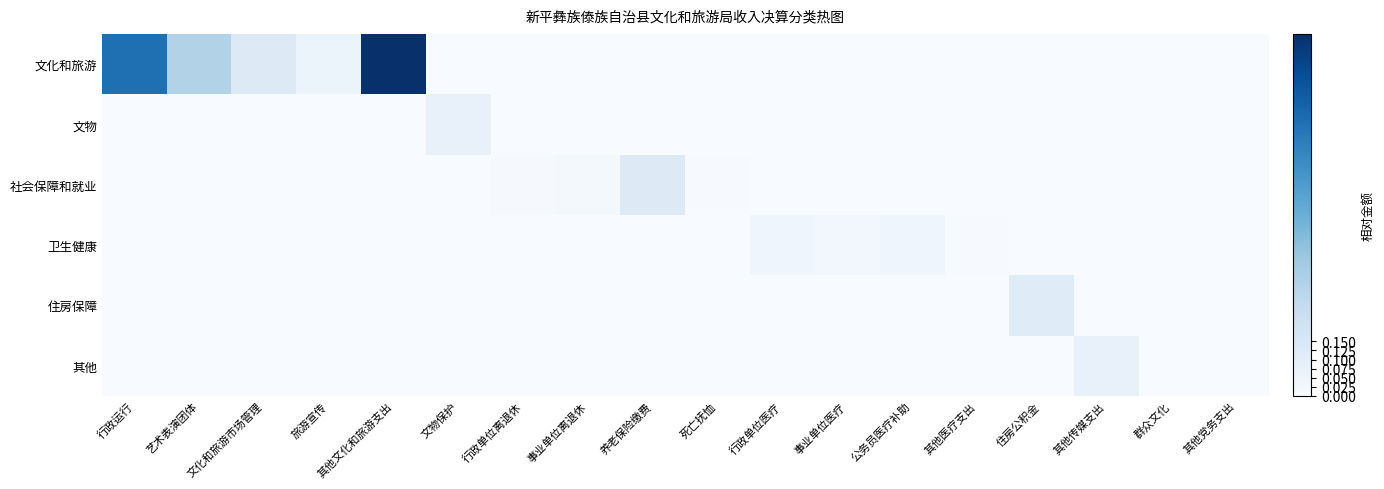

Reading left to right, extract all data points from this chart.

文化和旅游: 行政运行=0.8	艺术表演团体=0.3	文化和旅游市场管理=0.1	旅游宣传=0.1	其他文化和旅游支出=1.0	文物保护=0.0	行政单位离退休=0.0	事业单位离退休=0.0	养老保险缴费=0.0	死亡抚恤=0.0	行政单位医疗=0.0	事业单位医疗=0.0	公务员医疗补助=0.0	其他医疗支出=0.0	住房公积金=0.0	其他传媒支出=0.0	群众文化=0.0	其他党务支出=0.0
文物: 行政运行=0.0	艺术表演团体=0.0	文化和旅游市场管理=0.0	旅游宣传=0.0	其他文化和旅游支出=0.0	文物保护=0.1	行政单位离退休=0.0	事业单位离退休=0.0	养老保险缴费=0.0	死亡抚恤=0.0	行政单位医疗=0.0	事业单位医疗=0.0	公务员医疗补助=0.0	其他医疗支出=0.0	住房公积金=0.0	其他传媒支出=0.0	群众文化=0.0	其他党务支出=0.0
社会保障和就业: 行政运行=0.0	艺术表演团体=0.0	文化和旅游市场管理=0.0	旅游宣传=0.0	其他文化和旅游支出=0.0	文物保护=0.0	行政单位离退休=0.0	事业单位离退休=0.0	养老保险缴费=0.1	死亡抚恤=0.0	行政单位医疗=0.0	事业单位医疗=0.0	公务员医疗补助=0.0	其他医疗支出=0.0	住房公积金=0.0	其他传媒支出=0.0	群众文化=0.0	其他党务支出=0.0
卫生健康: 行政运行=0.0	艺术表演团体=0.0	文化和旅游市场管理=0.0	旅游宣传=0.0	其他文化和旅游支出=0.0	文物保护=0.0	行政单位离退休=0.0	事业单位离退休=0.0	养老保险缴费=0.0	死亡抚恤=0.0	行政单位医疗=0.0	事业单位医疗=0.0	公务员医疗补助=0.0	其他医疗支出=0.0	住房公积金=0.0	其他传媒支出=0.0	群众文化=0.0	其他党务支出=0.0
住房保障: 行政运行=0.0	艺术表演团体=0.0	文化和旅游市场管理=0.0	旅游宣传=0.0	其他文化和旅游支出=0.0	文物保护=0.0	行政单位离退休=0.0	事业单位离退休=0.0	养老保险缴费=0.0	死亡抚恤=0.0	行政单位医疗=0.0	事业单位医疗=0.0	公务员医疗补助=0.0	其他医疗支出=0.0	住房公积金=0.1	其他传媒支出=0.0	群众文化=0.0	其他党务支出=0.0
其他: 行政运行=0.0	艺术表演团体=0.0	文化和旅游市场管理=0.0	旅游宣传=0.0	其他文化和旅游支出=0.0	文物保护=0.0	行政单位离退休=0.0	事业单位离退休=0.0	养老保险缴费=0.0	死亡抚恤=0.0	行政单位医疗=0.0	事业单位医疗=0.0	公务员医疗补助=0.0	其他医疗支出=0.0	住房公积金=0.0	其他传媒支出=0.1	群众文化=0.0	其他党务支出=0.0